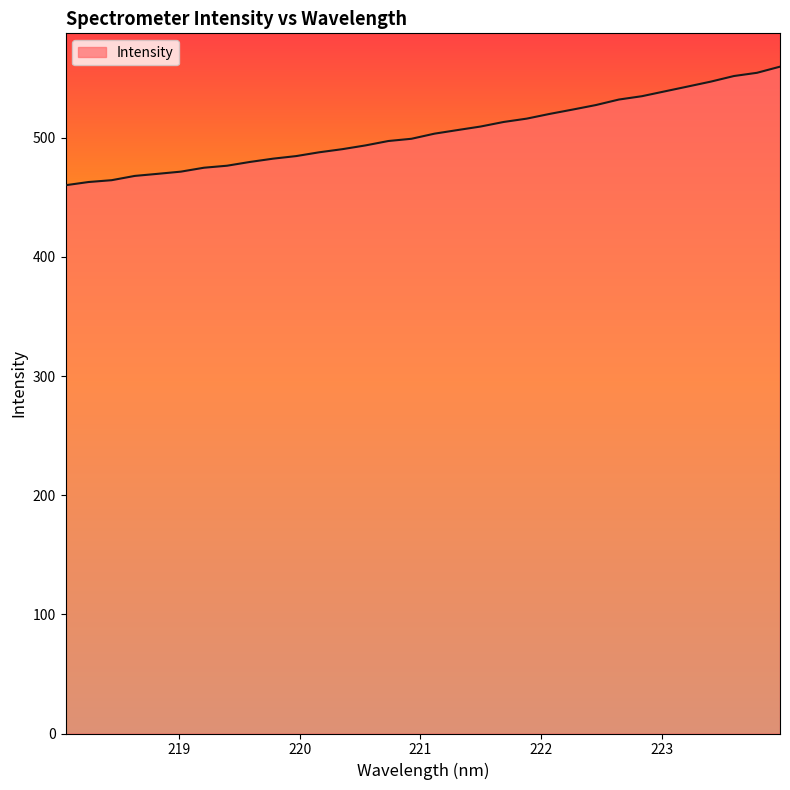

What is the maximum value shown in the chart?

559.6